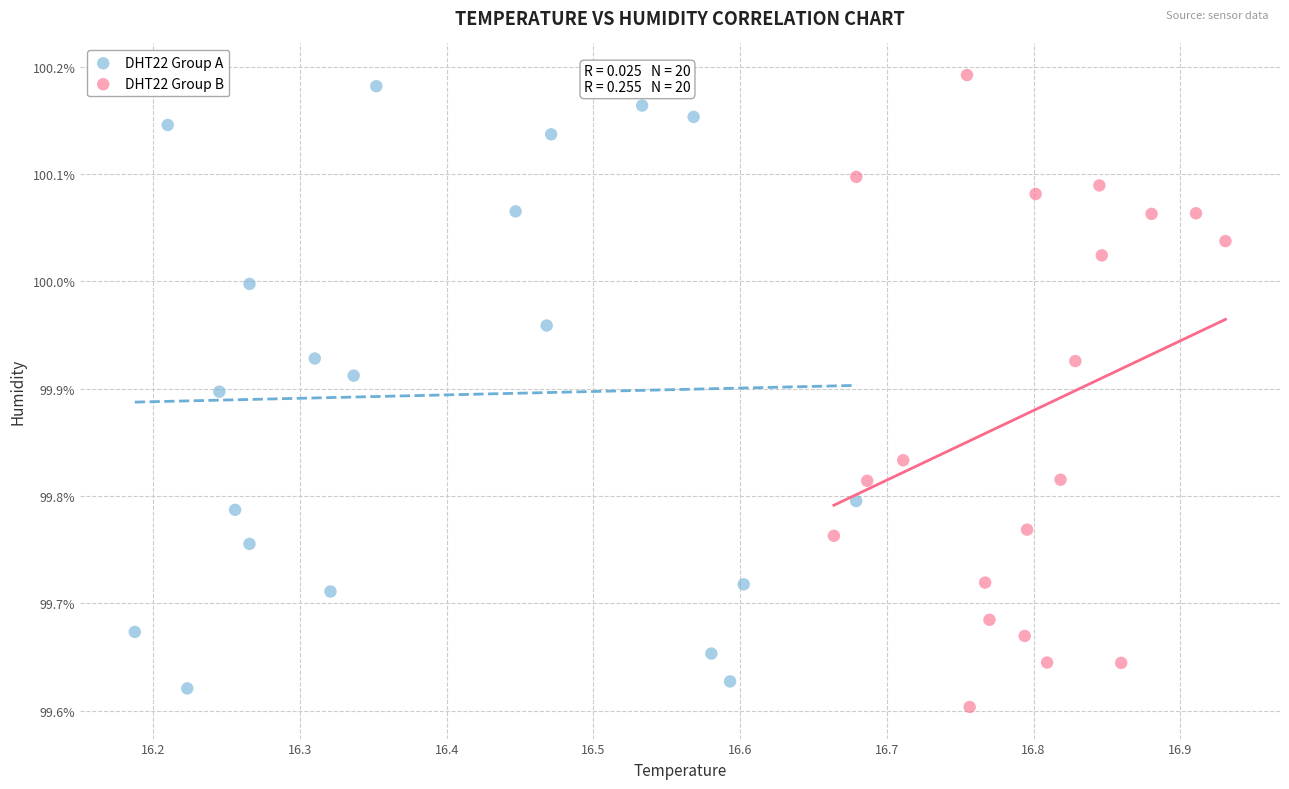

Which series reaches the maximum Y coordinate?

DHT22 Group B